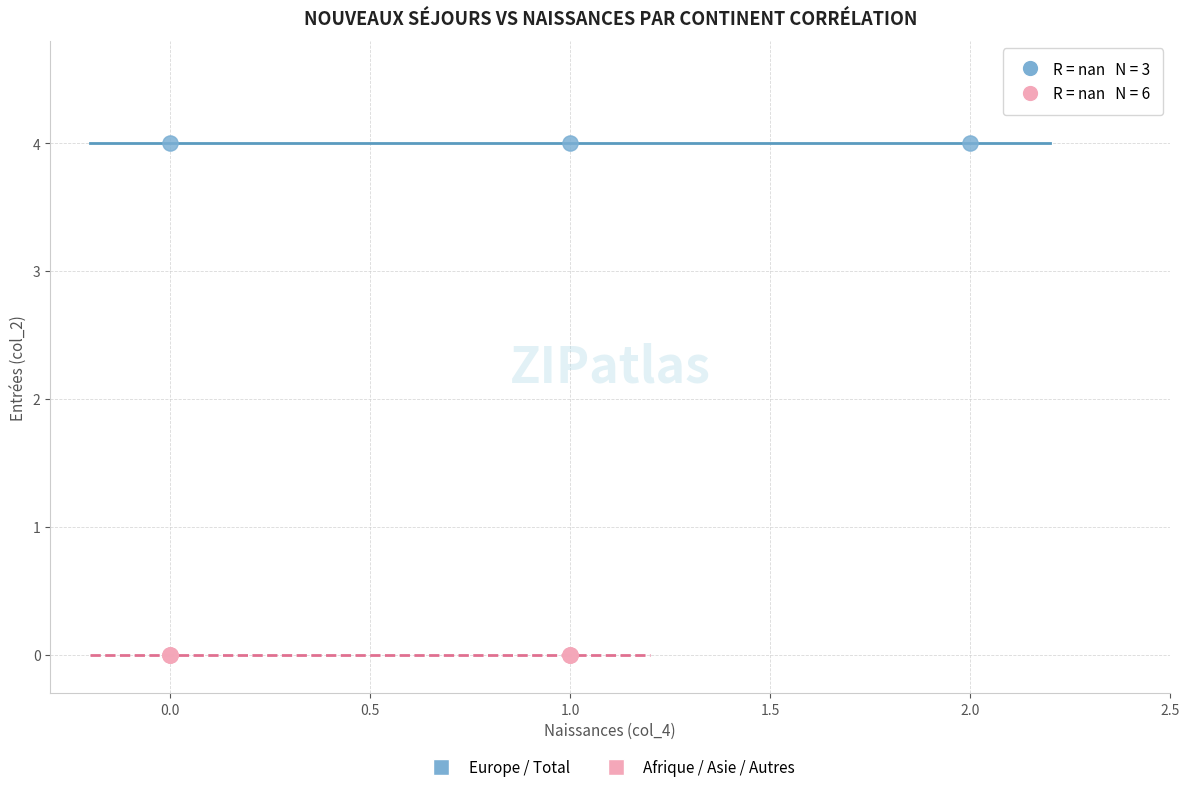

Which series reaches the maximum Y coordinate?

Europe / Total